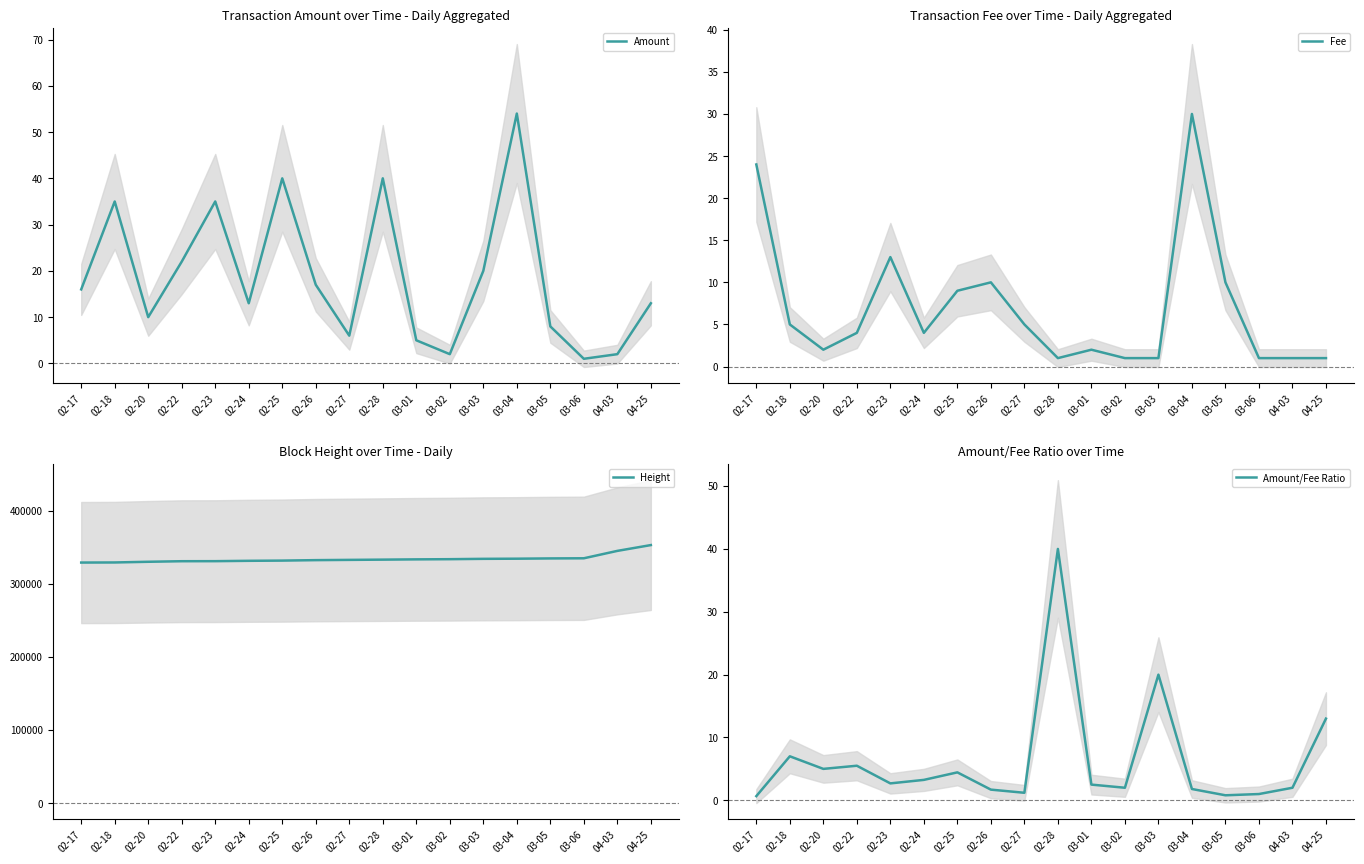

How many distinct data groups are displayed?

4